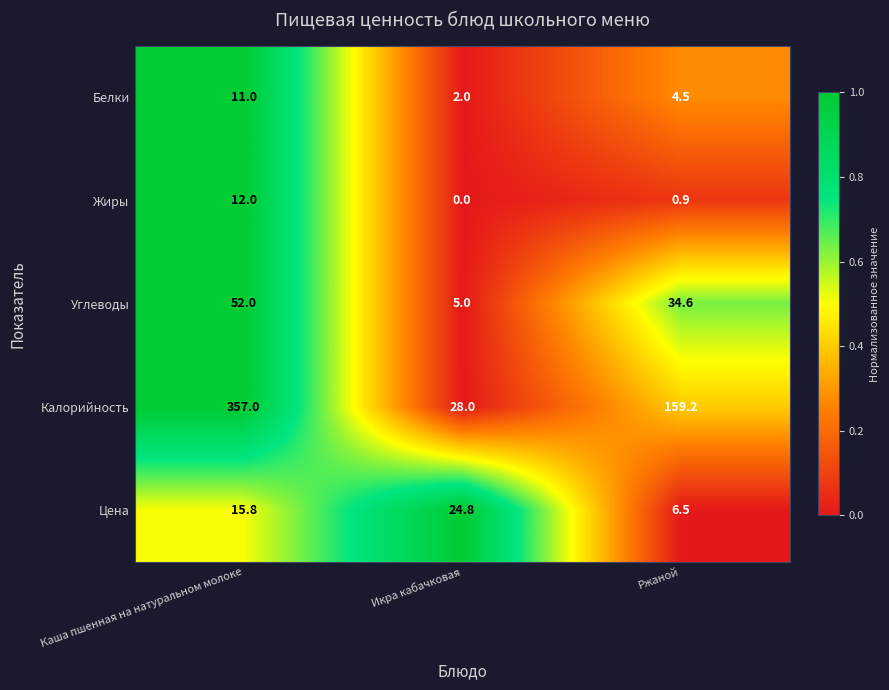

Which series has the largest total across all categories?

Калорийность